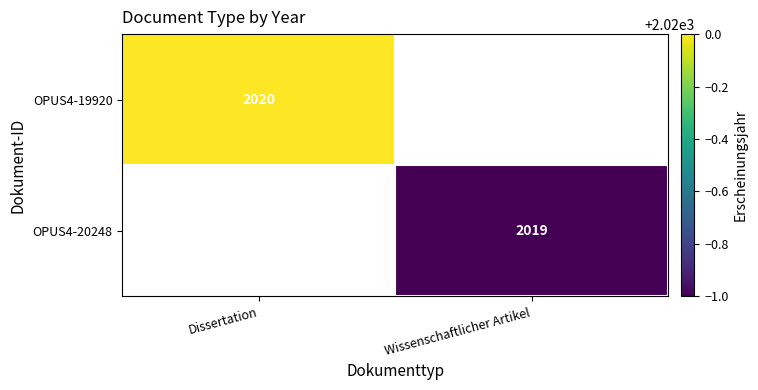

What is the maximum value shown in the chart?

2020.0